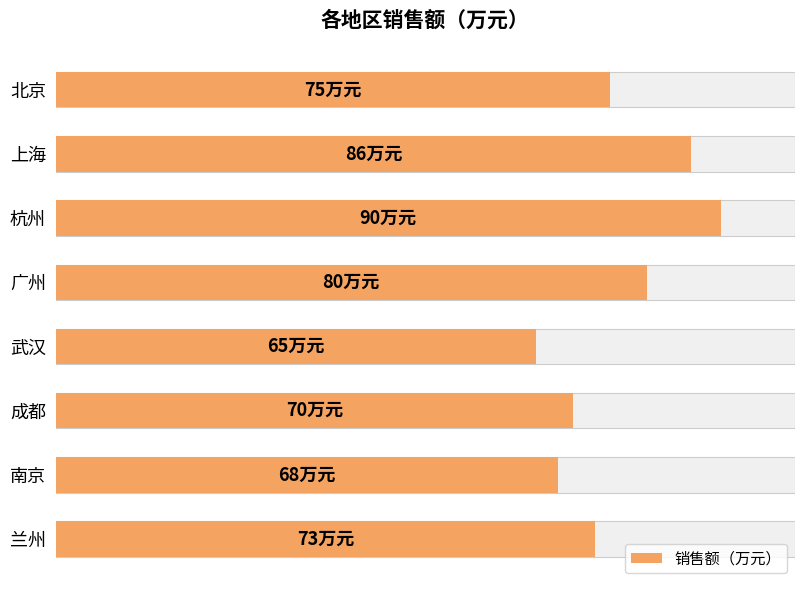

Reading left to right, transcribe all the data shown in this chart.

75	86	90	80	65	70	68	73